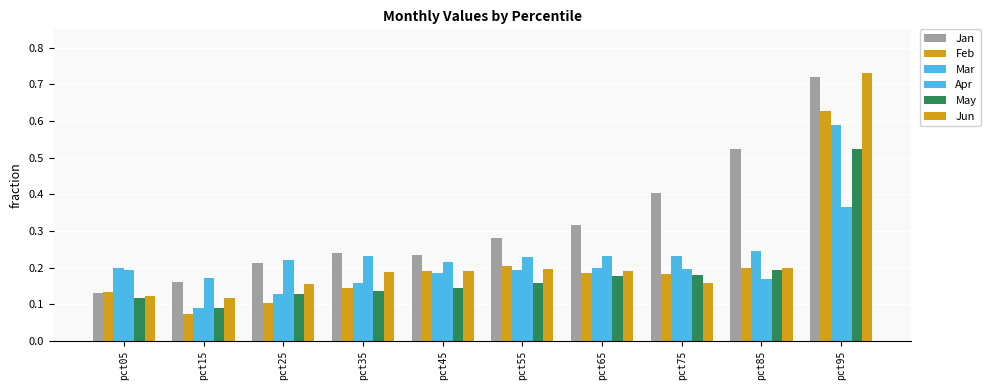

List the series in order of their peak value, lowest first.

Apr, May, Mar, Feb, Jan, Jun